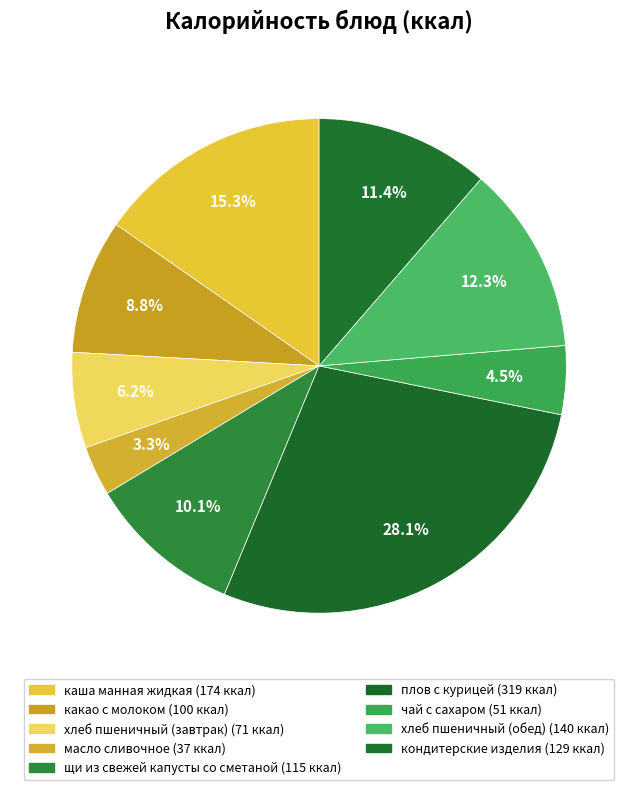

Combined, what portion of the pie is хлеб пшеничный (завтрак) and хлеб пшеничный (обед)?

18.6%